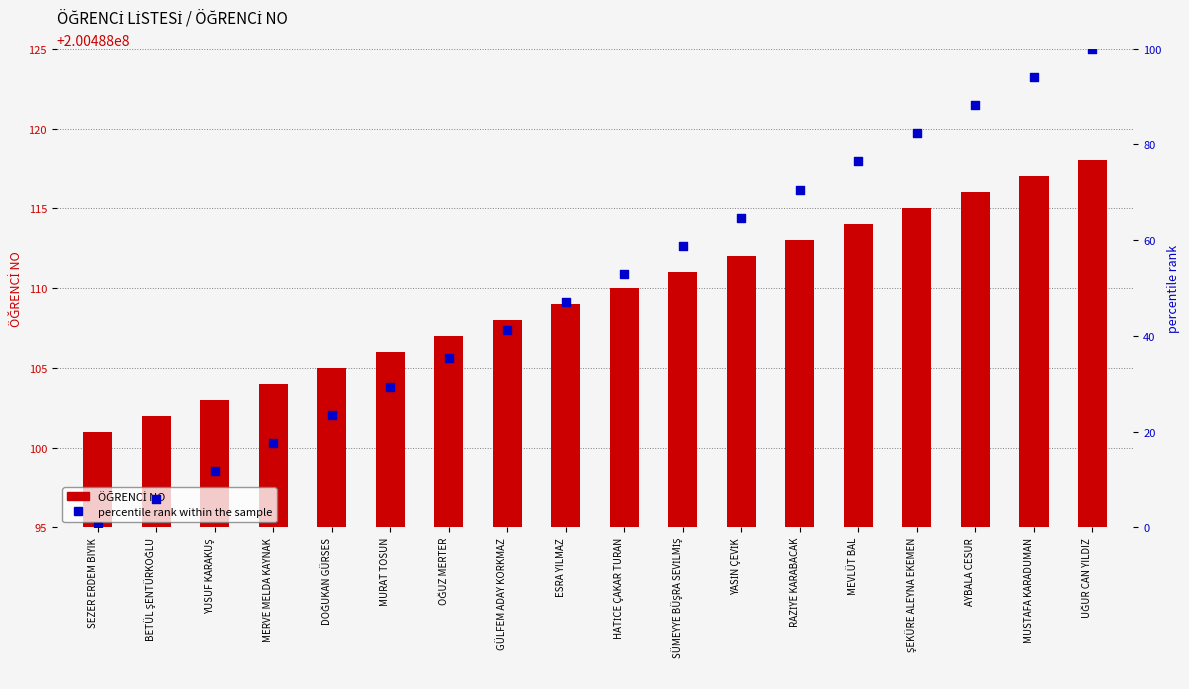

What is the total value across all series at BETÜL ŞENTÜRKOĞLU?

200488107.9